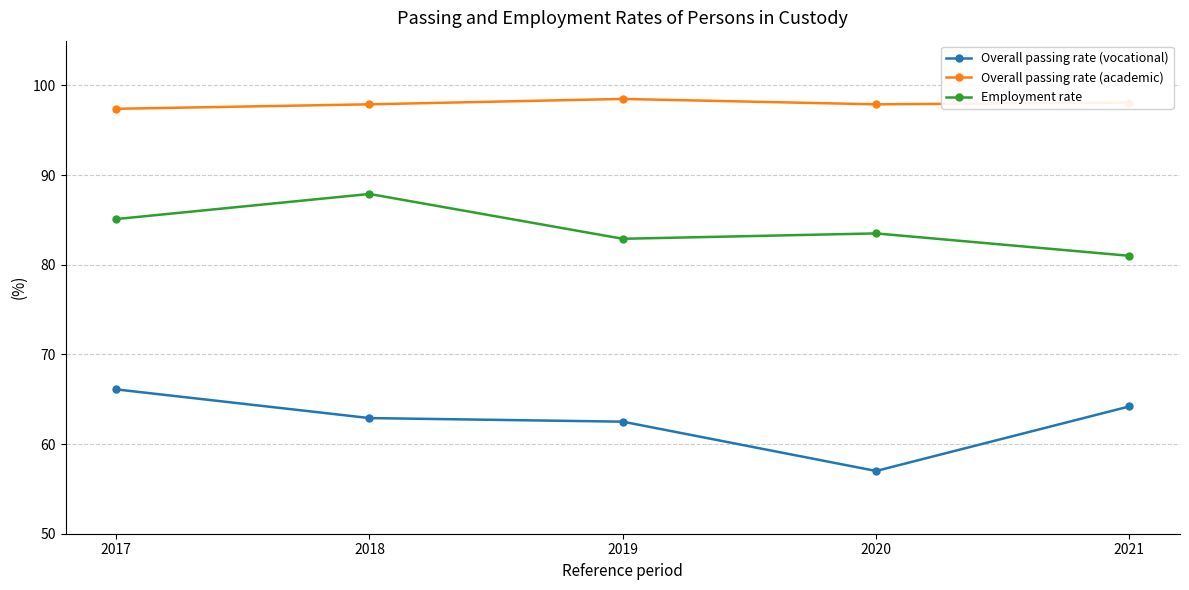

Is this an area chart (filled region under the line)?

No